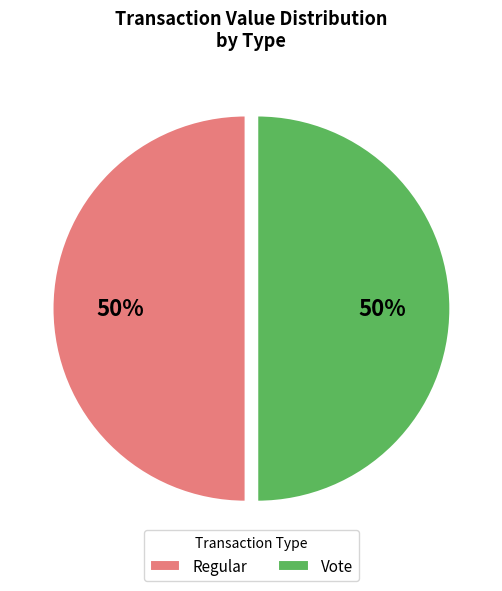

True or false: Regular accounts for 50% of the total.

True